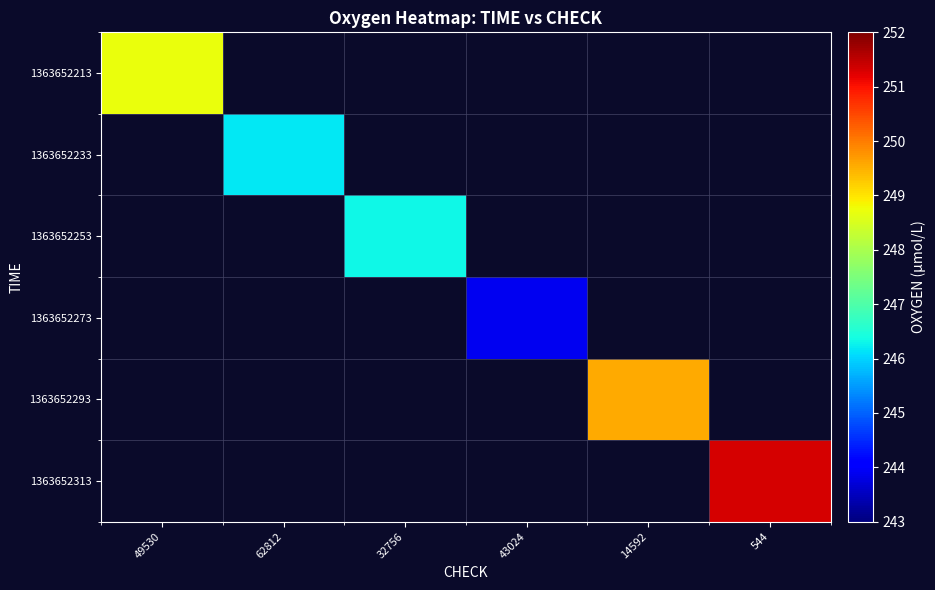

How many data points does each series have?

6